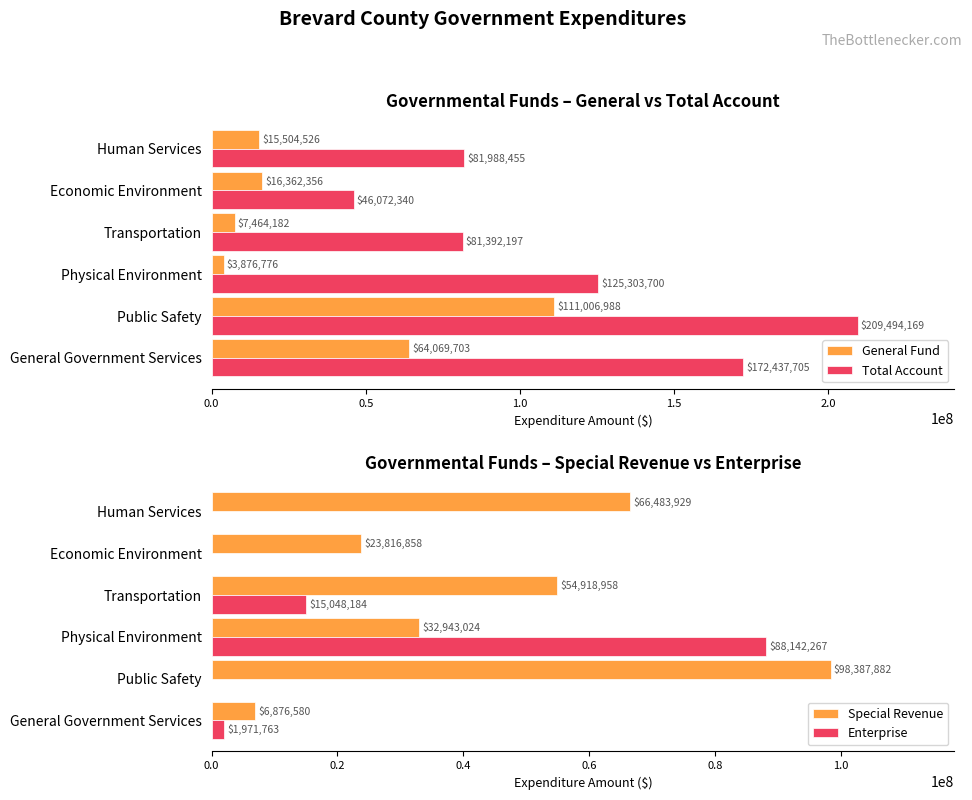

Is the value of General Fund at Physical Environment greater than the value of Total Account at Physical Environment?

No